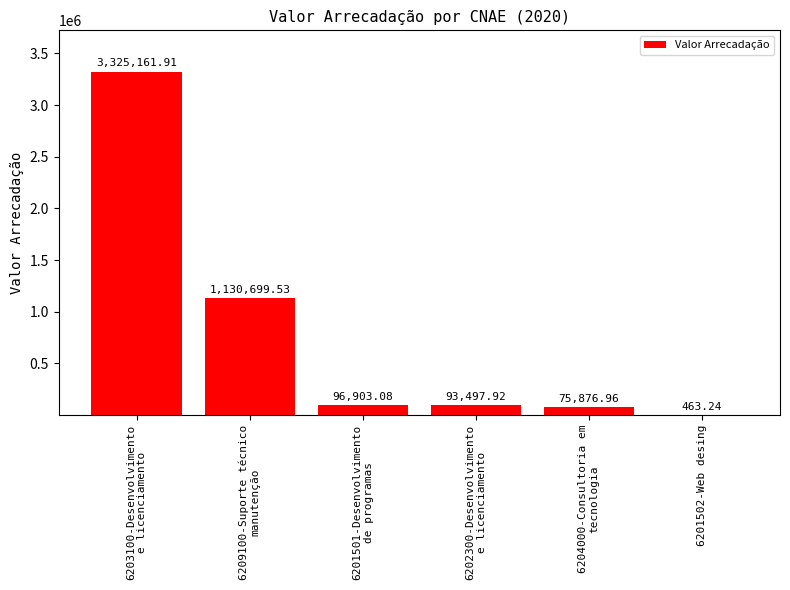

What is the sum of all values?

4722602.6